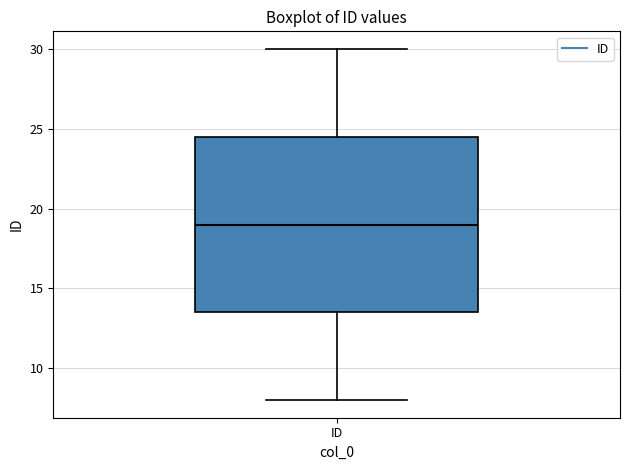

Read this box plot against the y-axis: the position of the median line, the range covered by the box, and the ends of both whiskers. The values are not printed on the chart, so give them approximately, as read against the axis.

median 19.0, box 13.5 to 24.5, whiskers 8.0 to 30.0